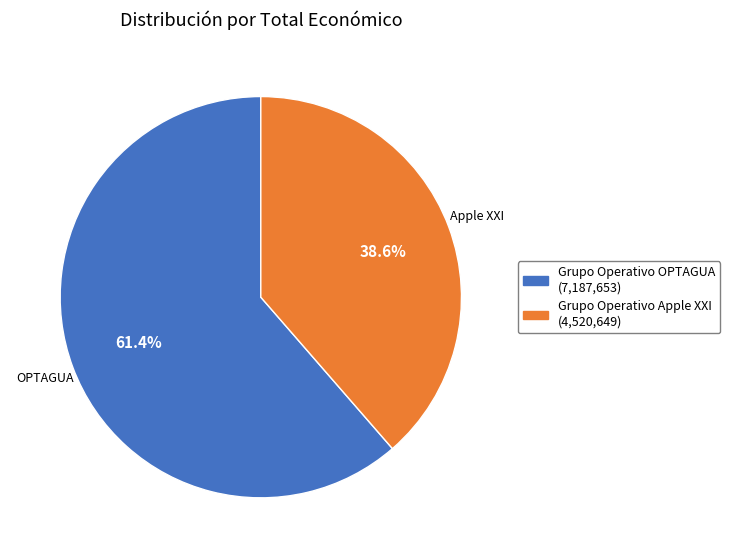

What is the smallest slice in the pie chart?

Grupo Operativo Apple XXI